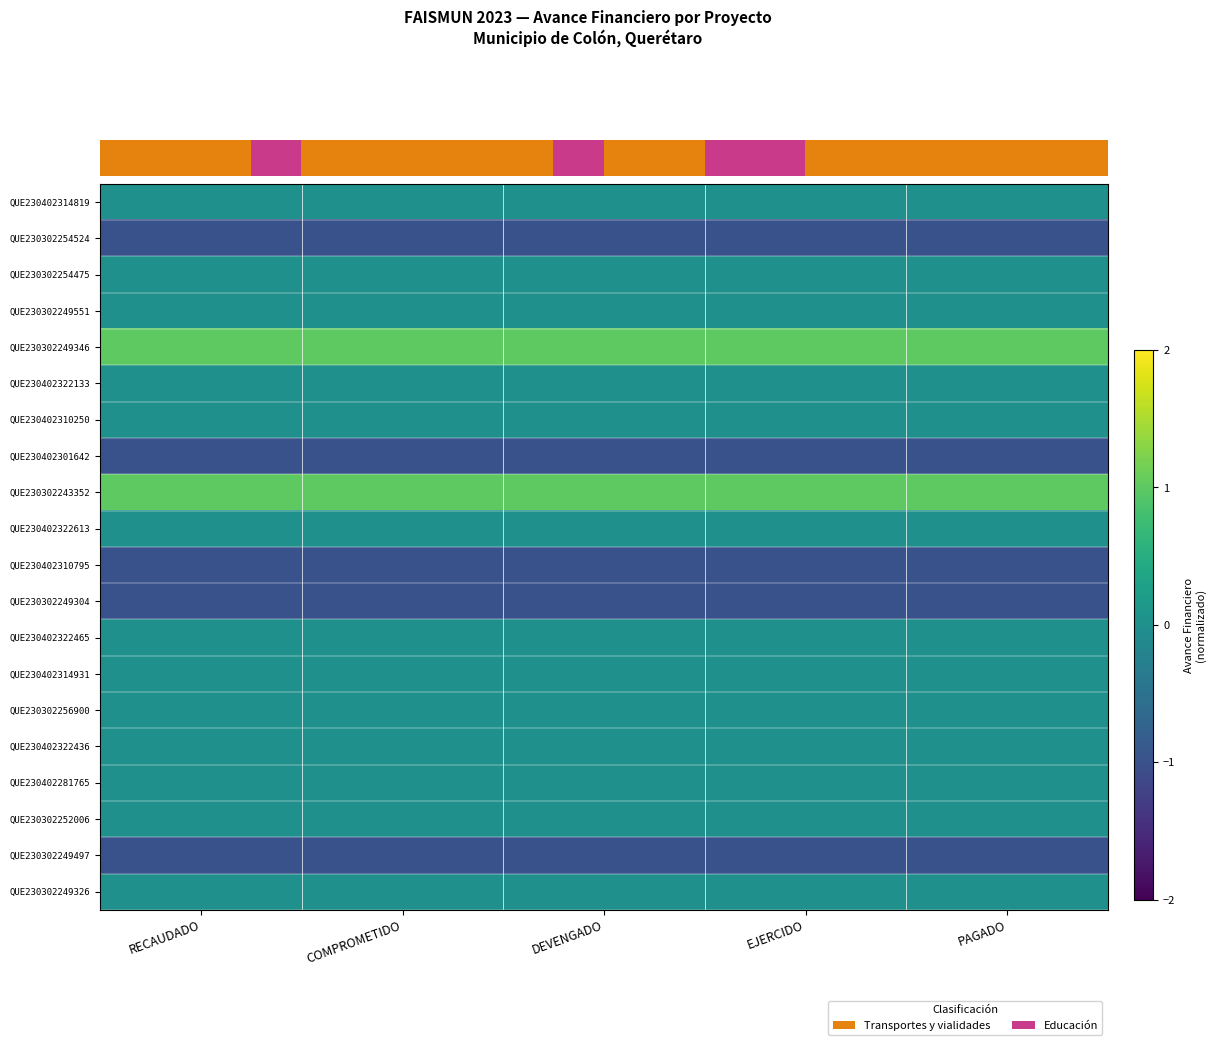

How many data points does each series have?

5